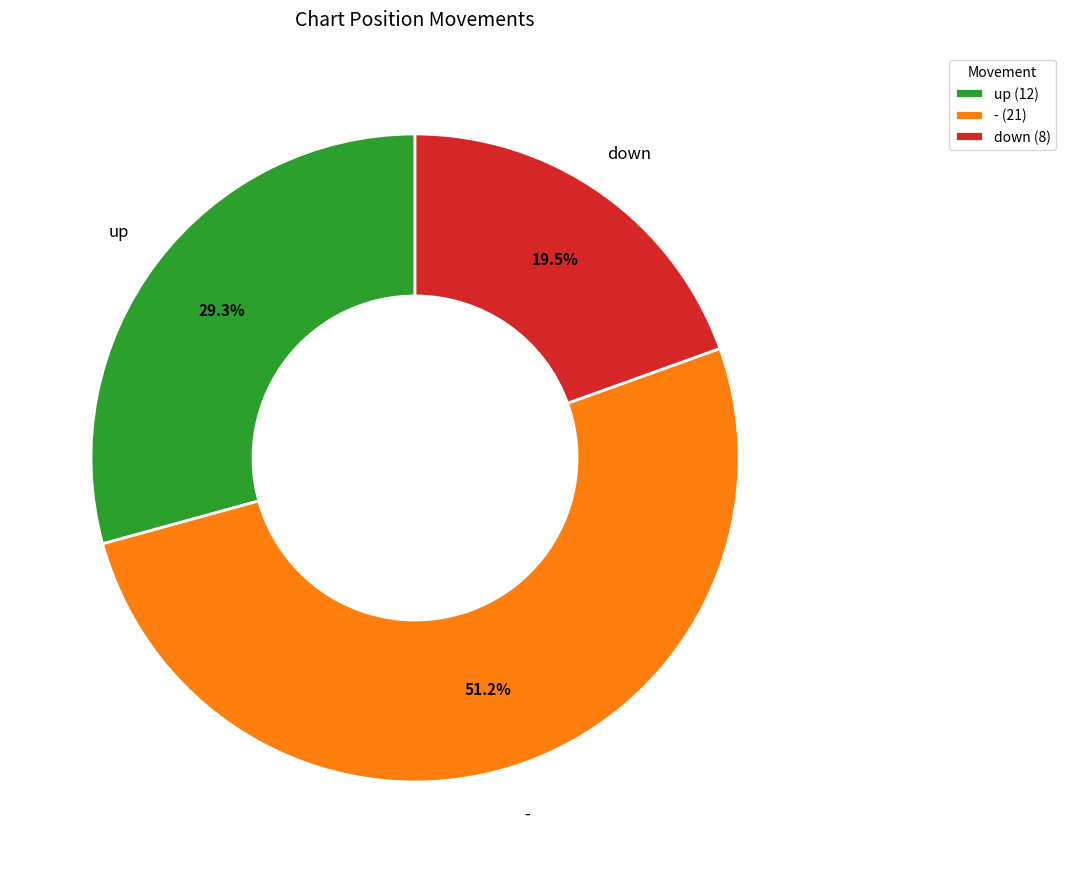

How many segments does this pie chart have?

3